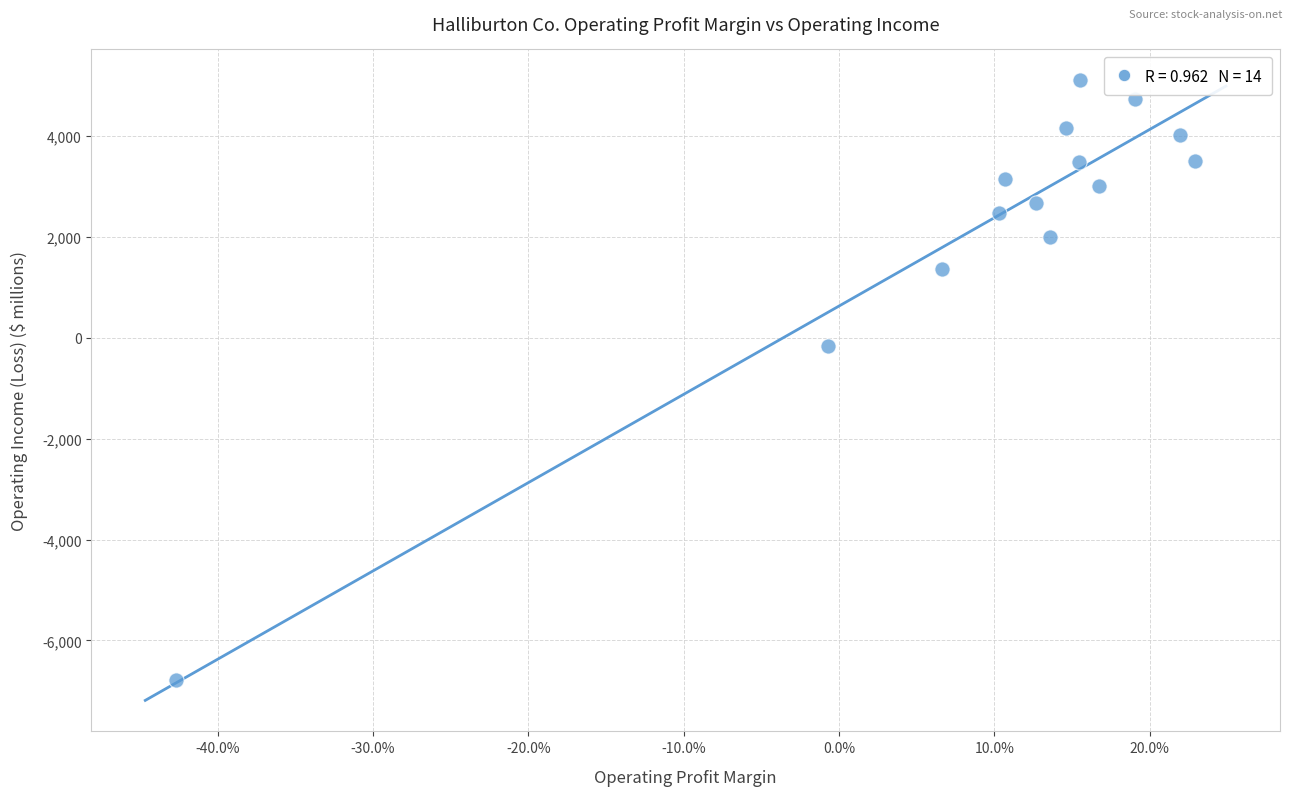

What is the range of Y values (max minus min)?

11875